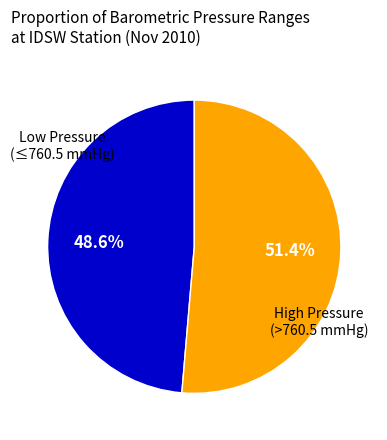

What is the ratio of the value at Low Pressure (≤760.5 mmHg) to the value at High Pressure (>760.5 mmHg)?

0.9